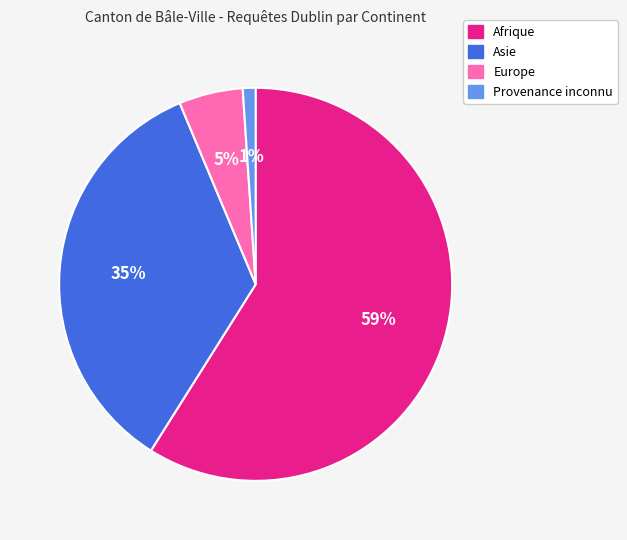

Count the number of slices in the pie.

4